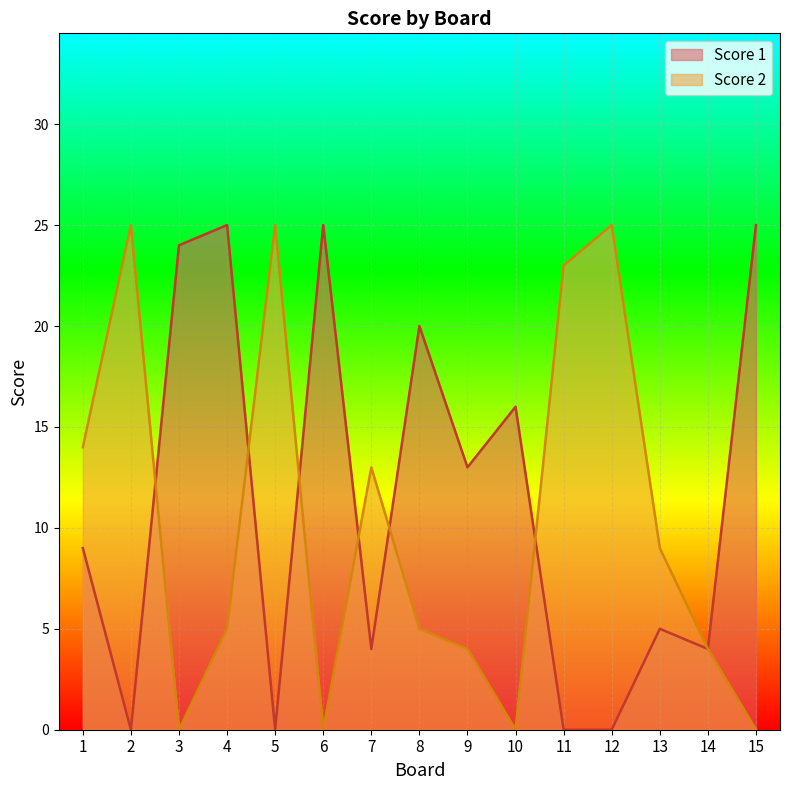

Reading right to left, what are all the values shown in this chart?

Score 1: 25	4	5	0	0	16	13	20	4	25	0	25	24	0	9
Score 2: 0	4	9	25	23	0	4	5	13	0	25	5	0	25	14